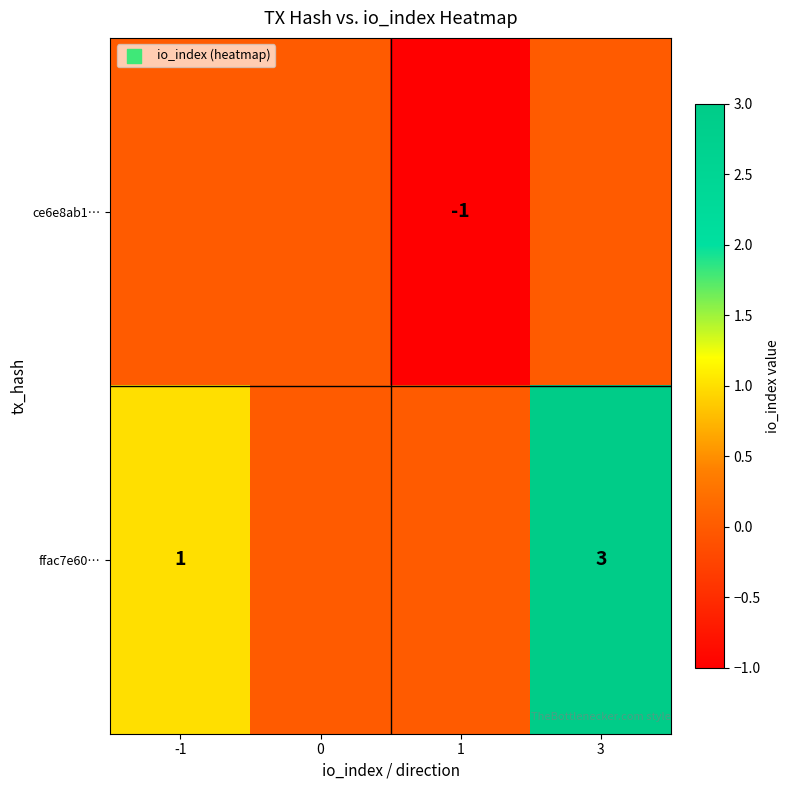

The ce6e8ab1… series shows -1 at 1. True or false?

True